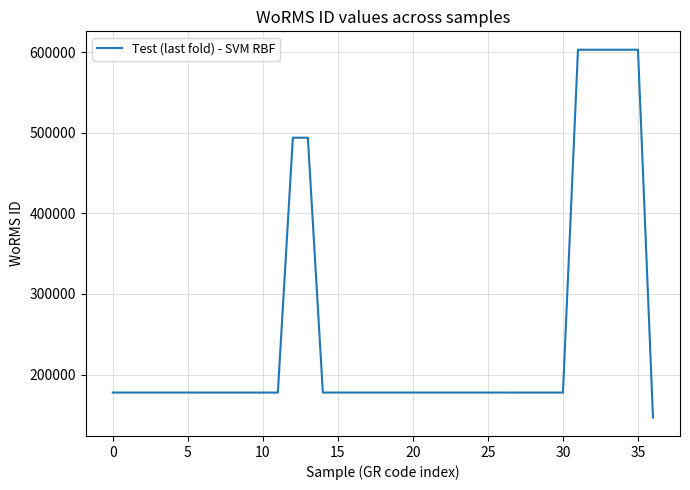

What is the difference between the maximum and minimum values?

456707